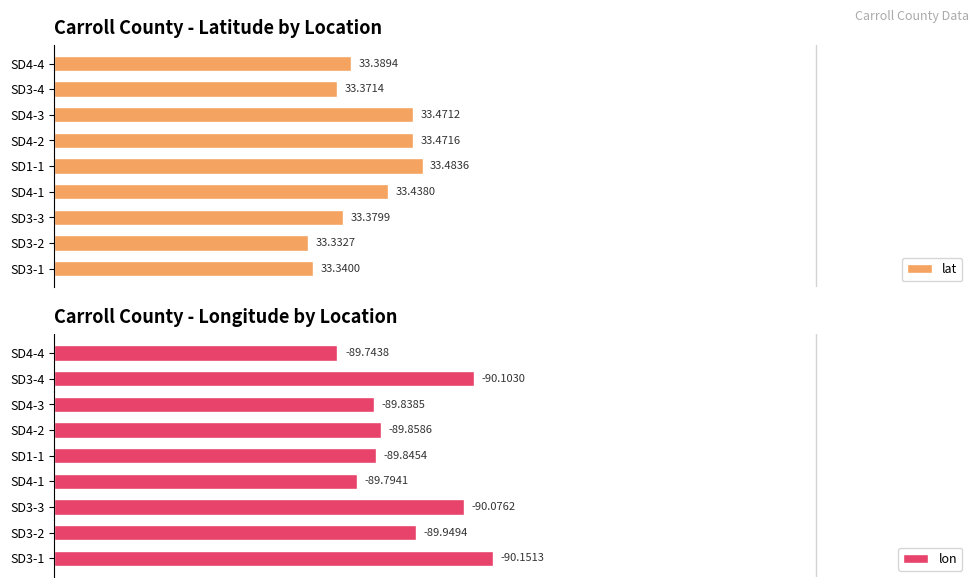

What is the difference between the second highest and minimum values in the lat series?

13.9